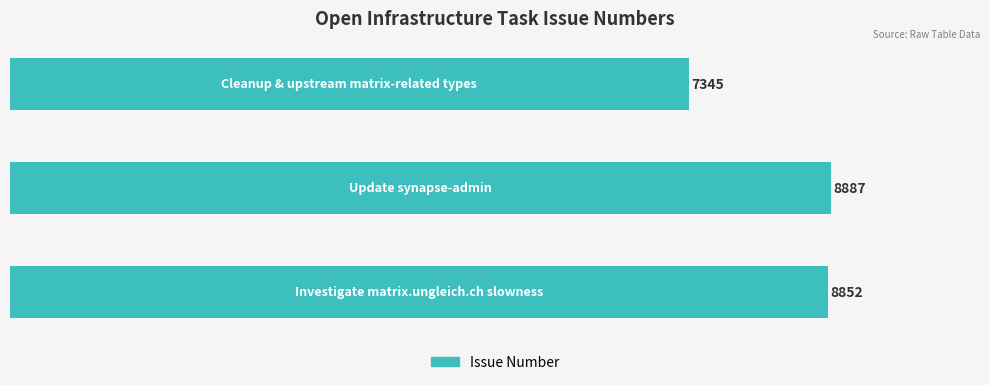

Reading top to bottom, what are all the values shown in this chart?

7345	8887	8852